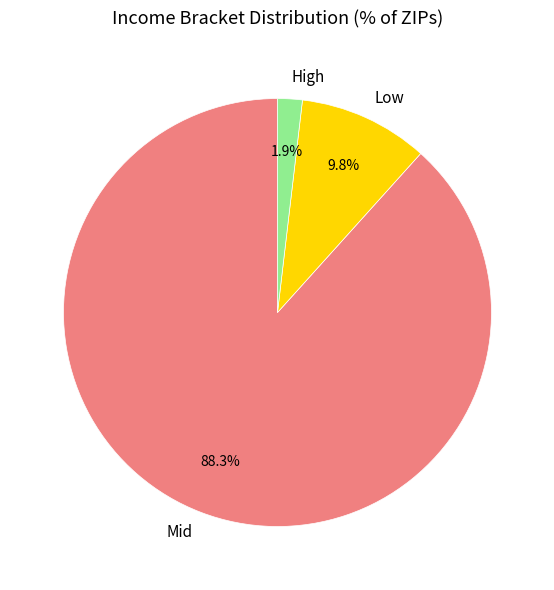

Rank the categories by value from highest to lowest.

Mid, Low, High